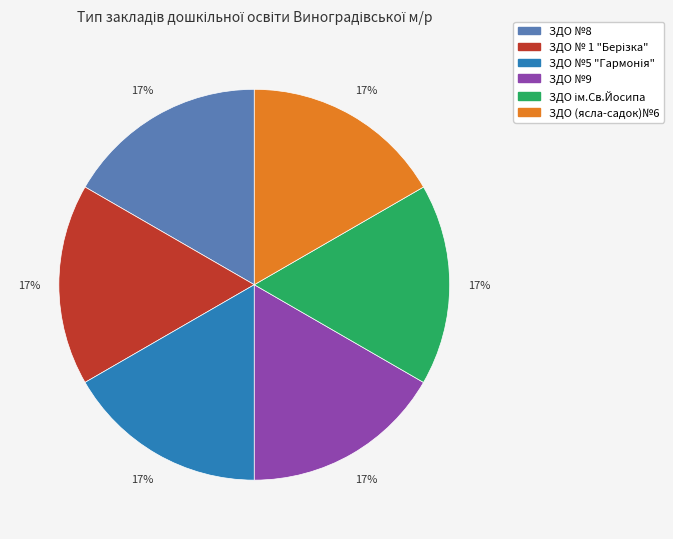

Approximately how many times larger is the value at ЗДО №8 compared to ЗДО №9?

1.0